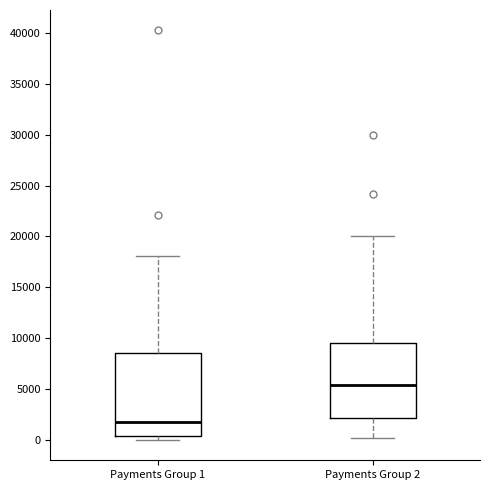

Reading left to right, transcribe this box plot: for each box, give where its median line is, the range the box spans, and where its two whiskers end, as read against the y-axis. The values are not printed on the chart, so give them approximately, as read against the axis.

Payments Group 1: median 2000, box 500 to 8500, whiskers 0 to 18000
Payments Group 2: median 5500, box 2000 to 9500, whiskers 0 to 20000